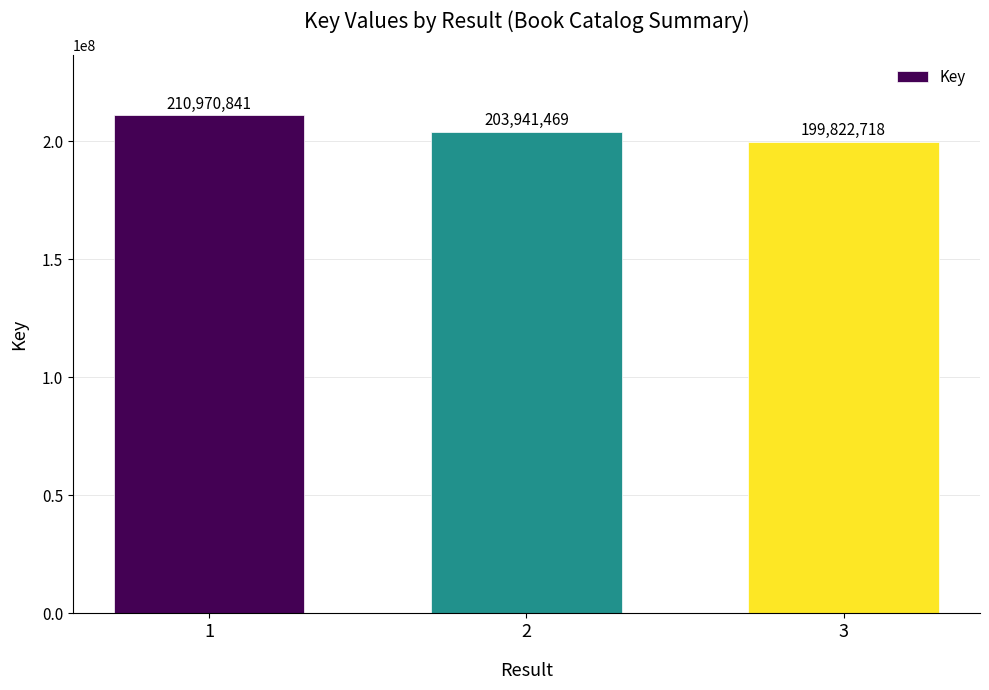

The value at 1 is 321274032. True or false?

False